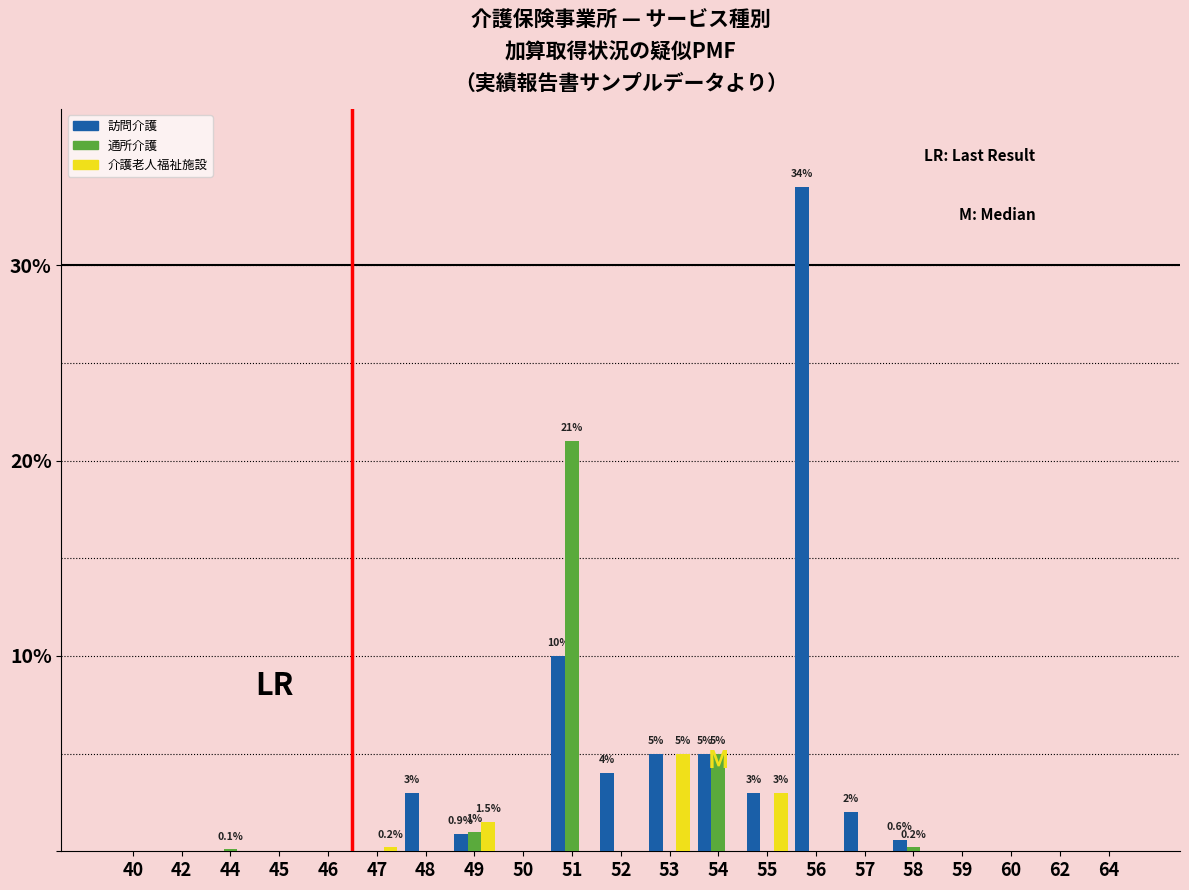

Which series has the largest total across all categories?

訪問介護